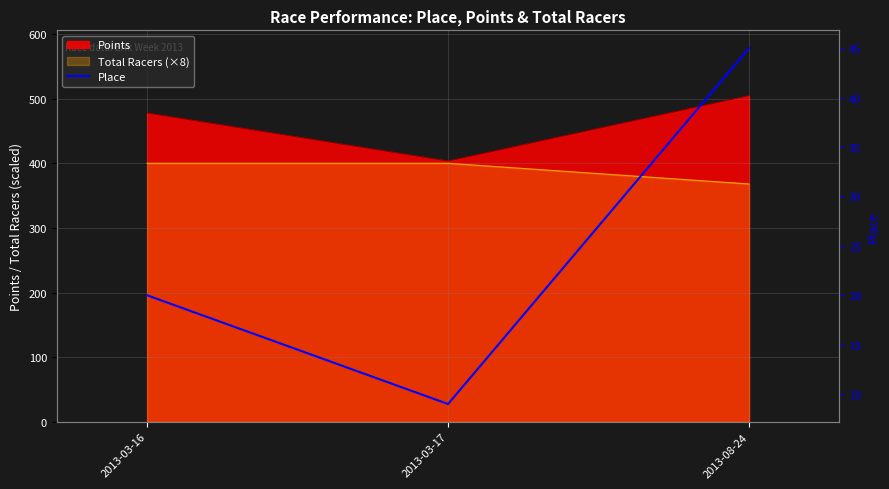

What is the change in value from 2013-03-16 to 2013-08-24?

+25